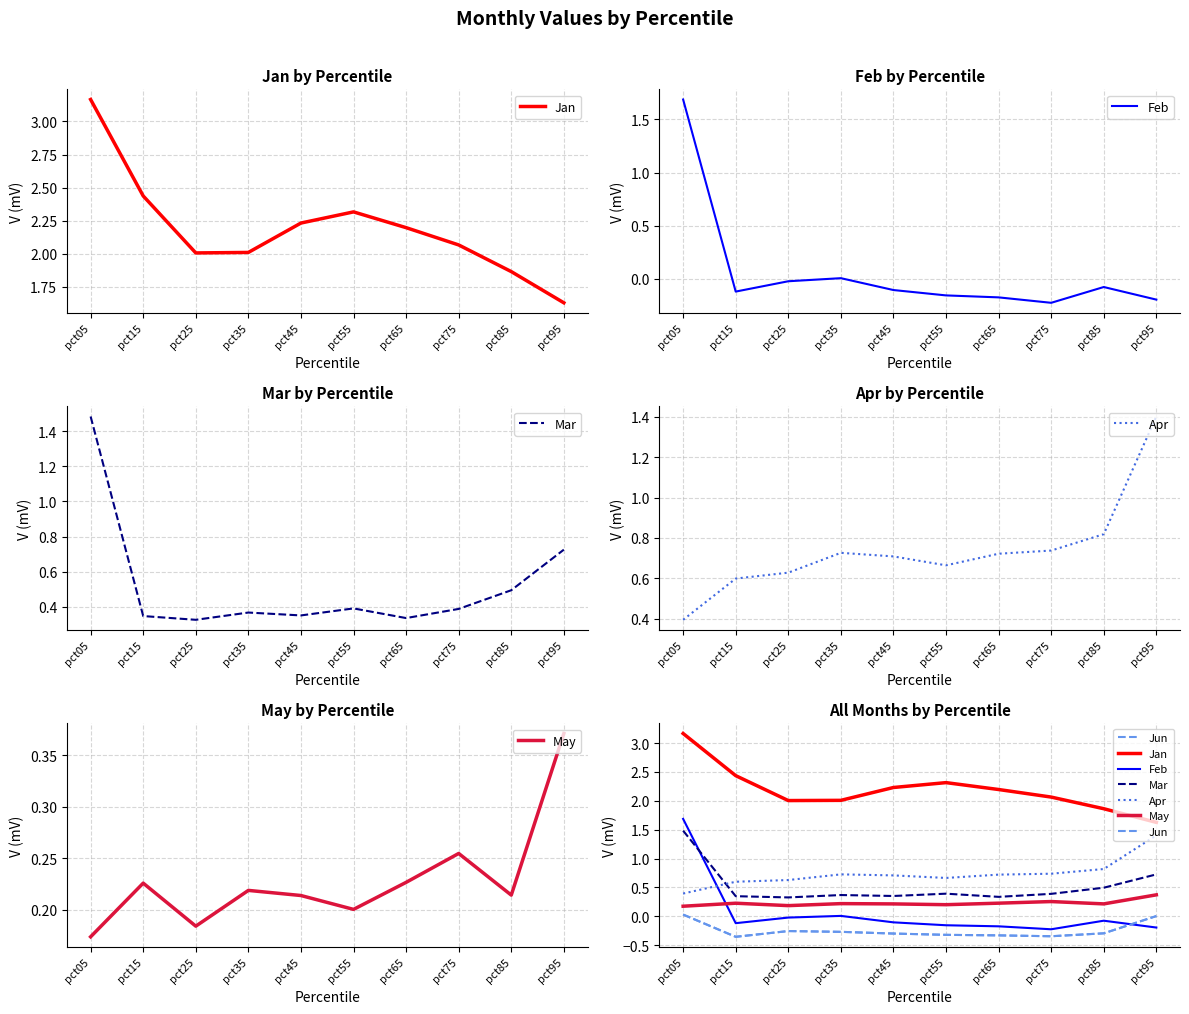

Where is May nearest to the value 0?

pct05